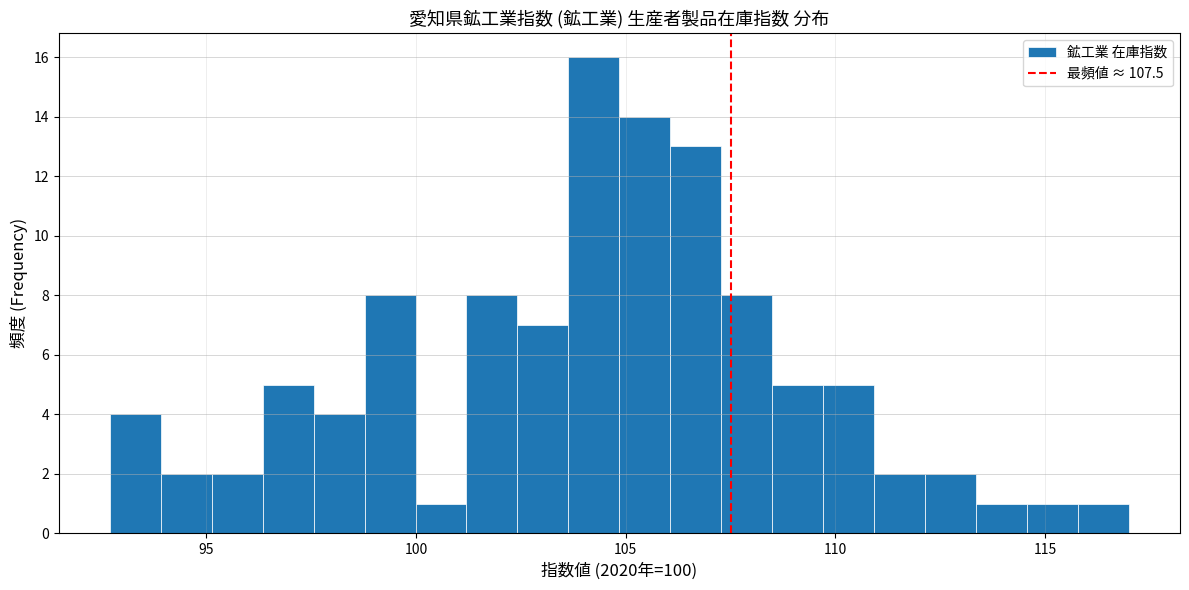

Around what value on the x-axis is the tallest bar? Give the approximate position of its centre, as read against the axis.

104.0